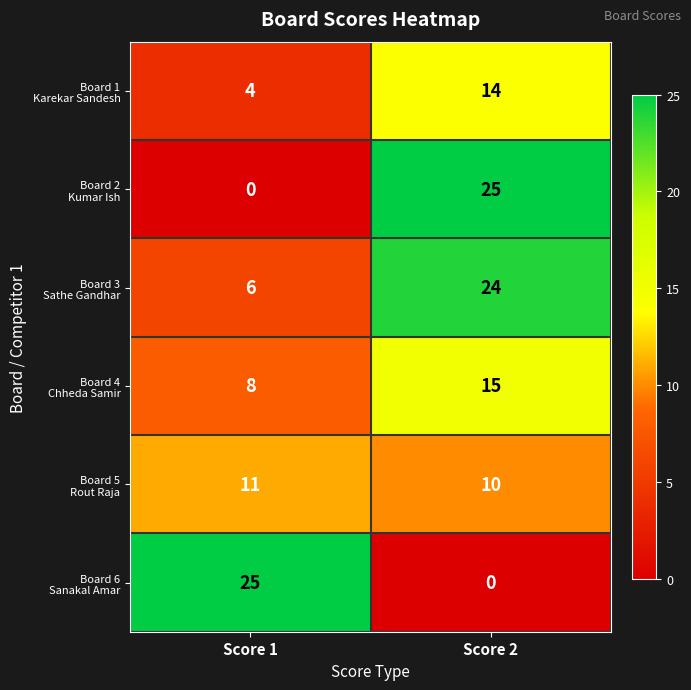

What is the spread (max minus min) of values at Score 1?

25